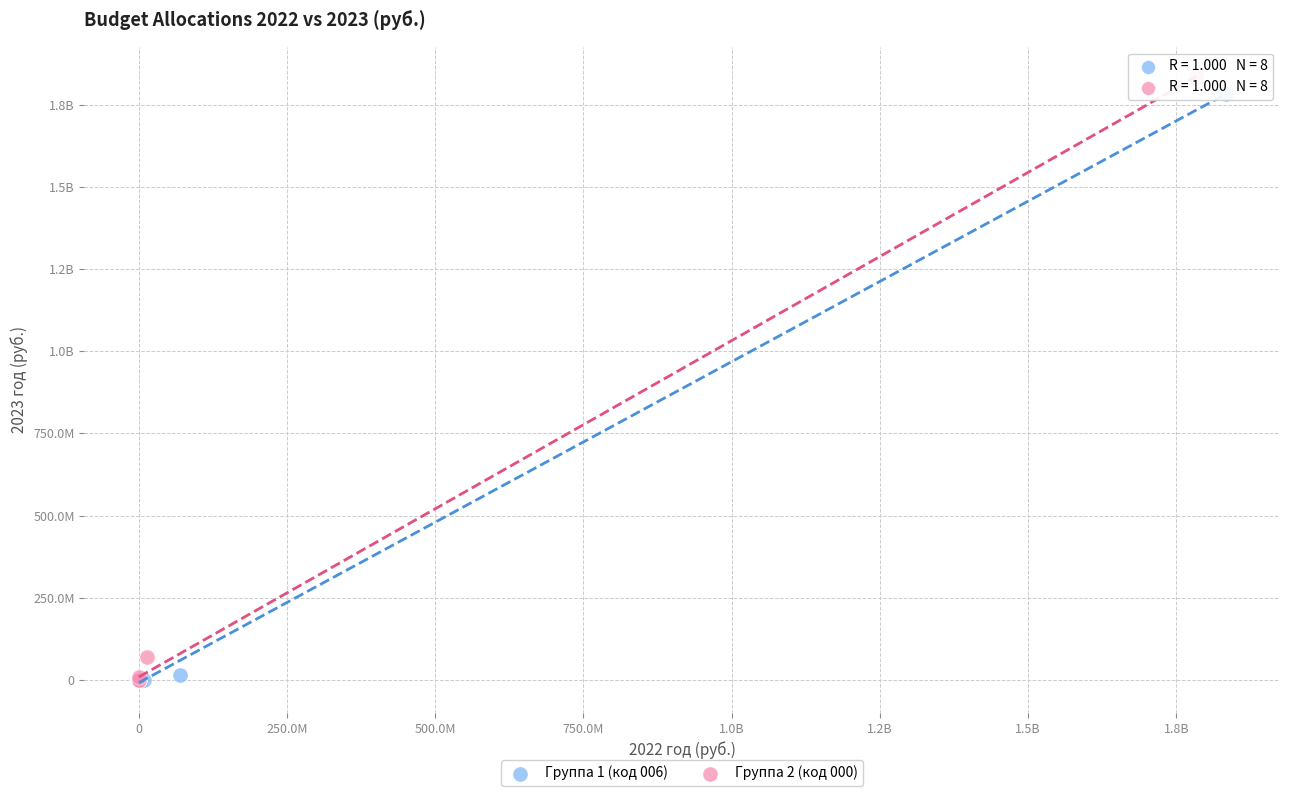

What are all the series names shown in the legend?

Группа 1 (код 006), Группа 2 (код 000)